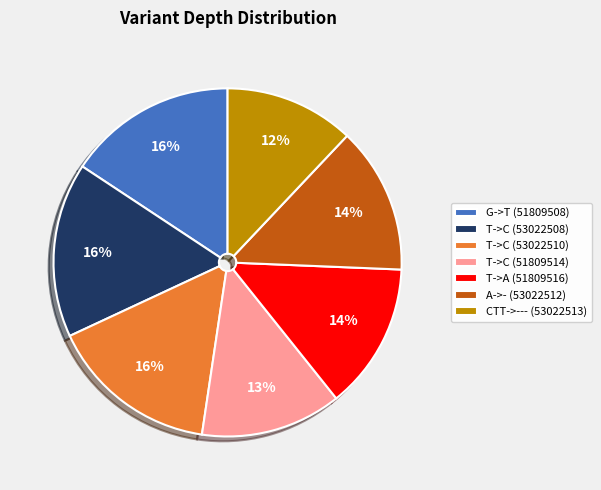

Between CTT->--- (53022513) and T->C (53022510), which is larger?

T->C (53022510)